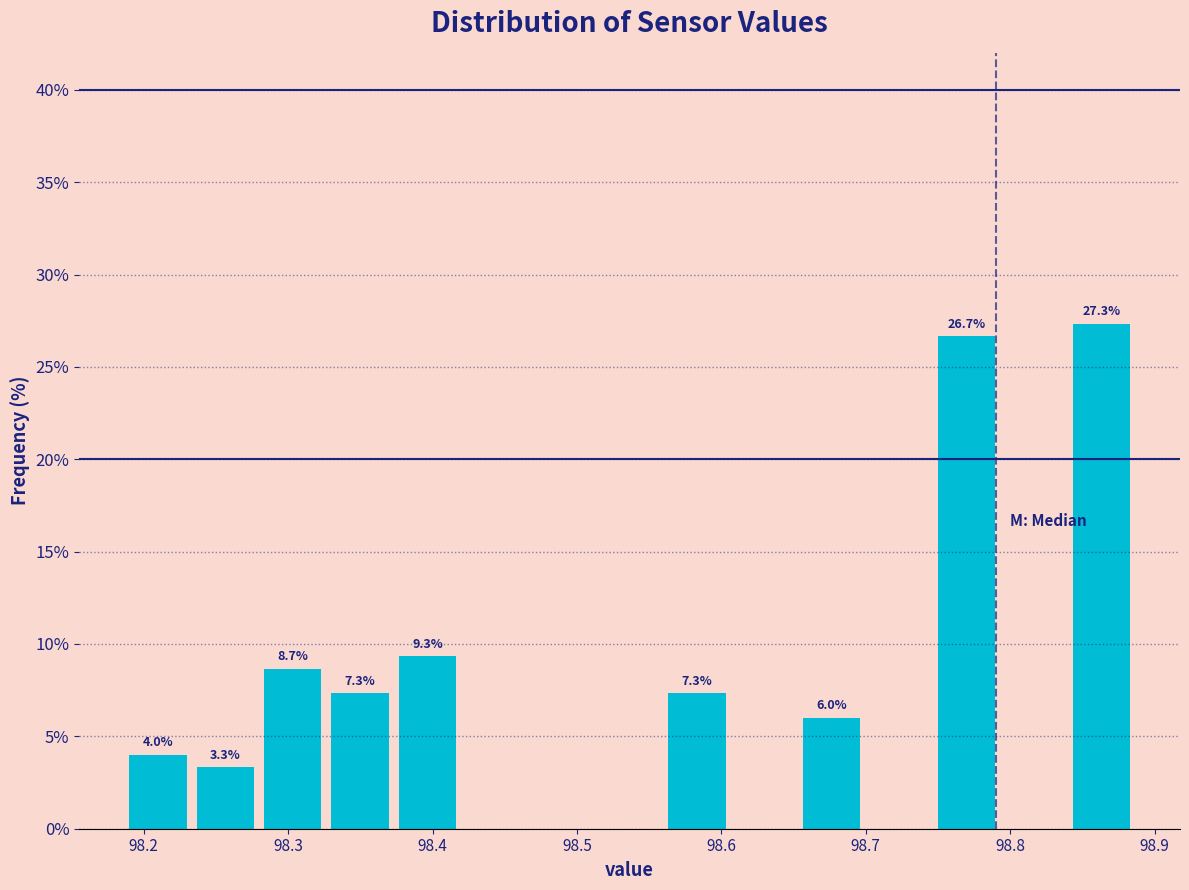

Over which range of the x-axis is the bar tallest?

98.84 to 98.89